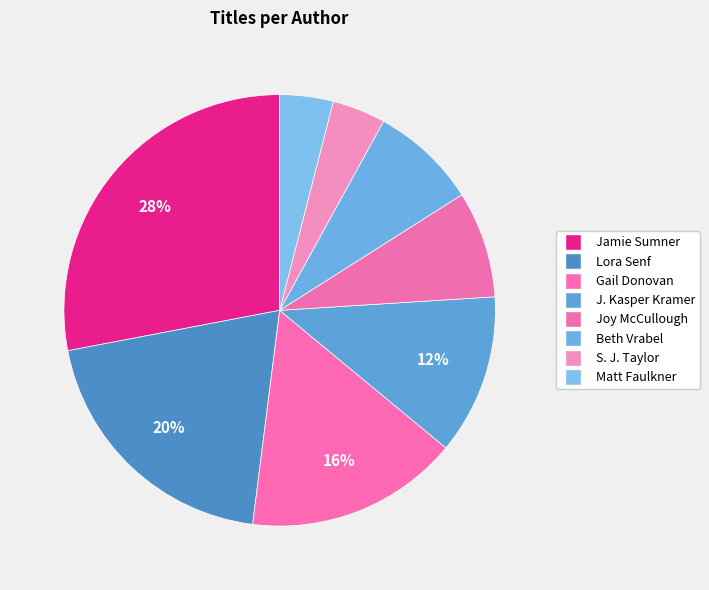

How many segments does this pie chart have?

8